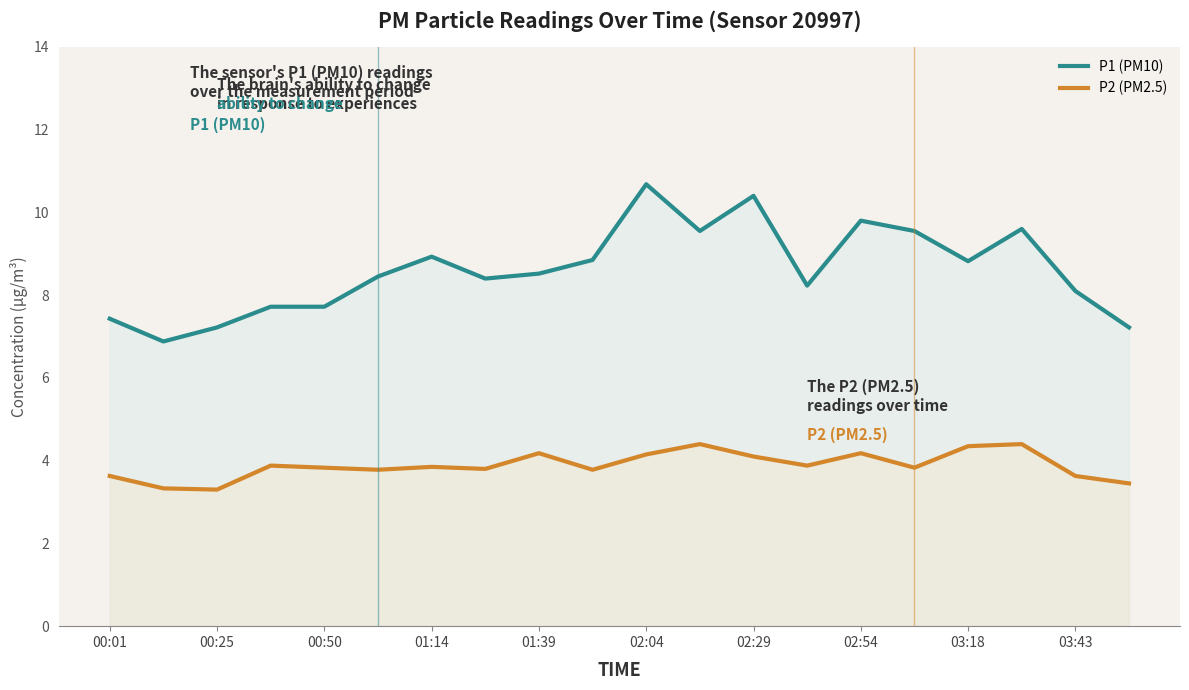

The value of P2 (PM2.5) at 03:18 is 2.2. True or false?

False